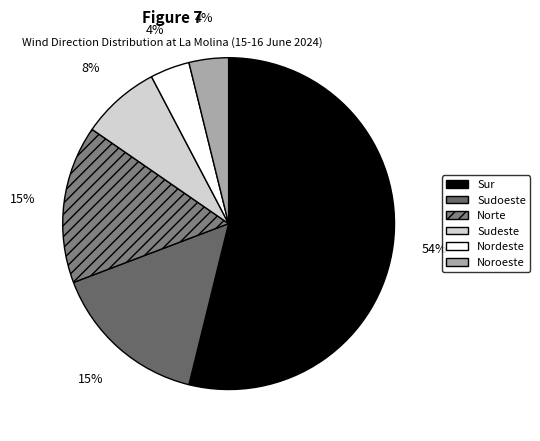

The Sur slice represents 20% of the pie. True or false?

False